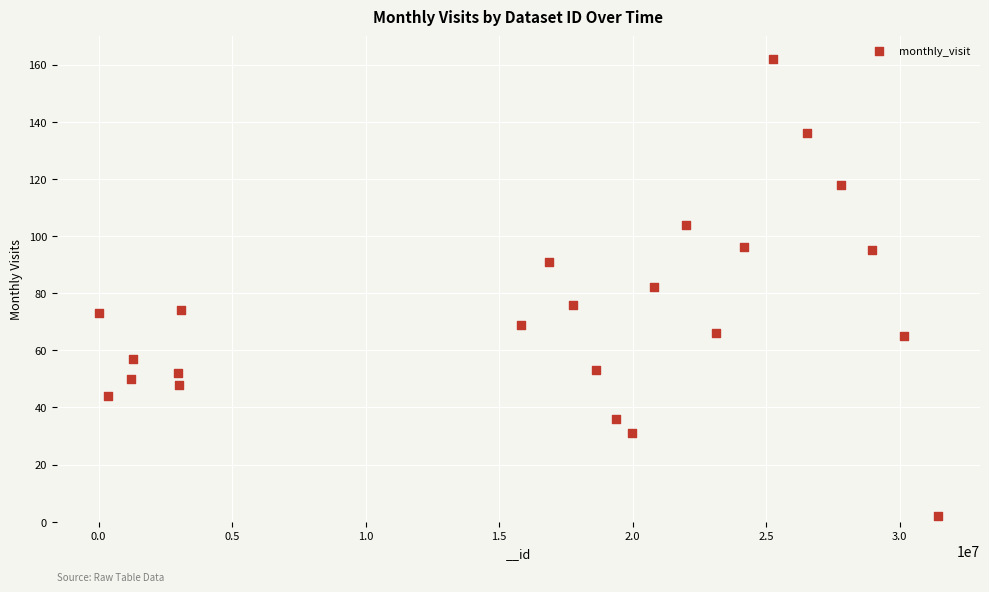

What is the range of X values (max minus min)?

31432433